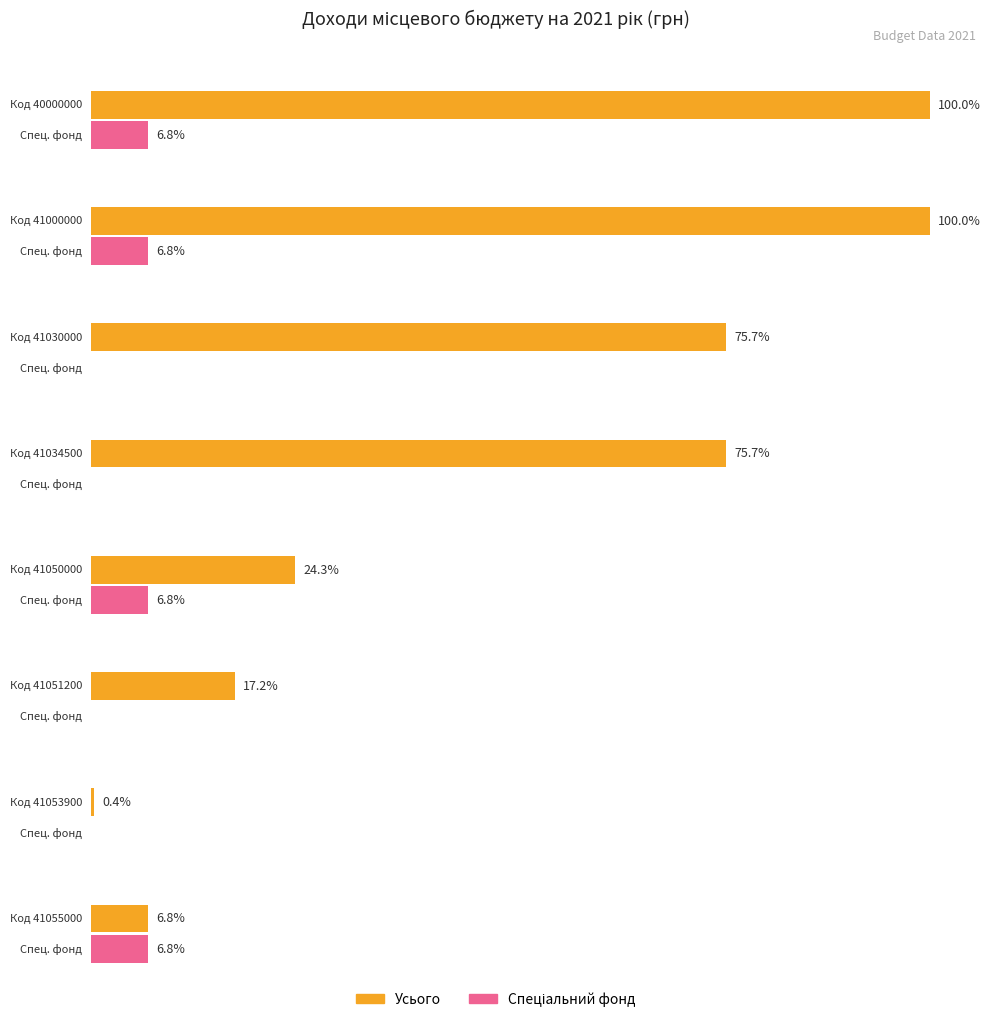

Which series has the largest total across all categories?

Усього